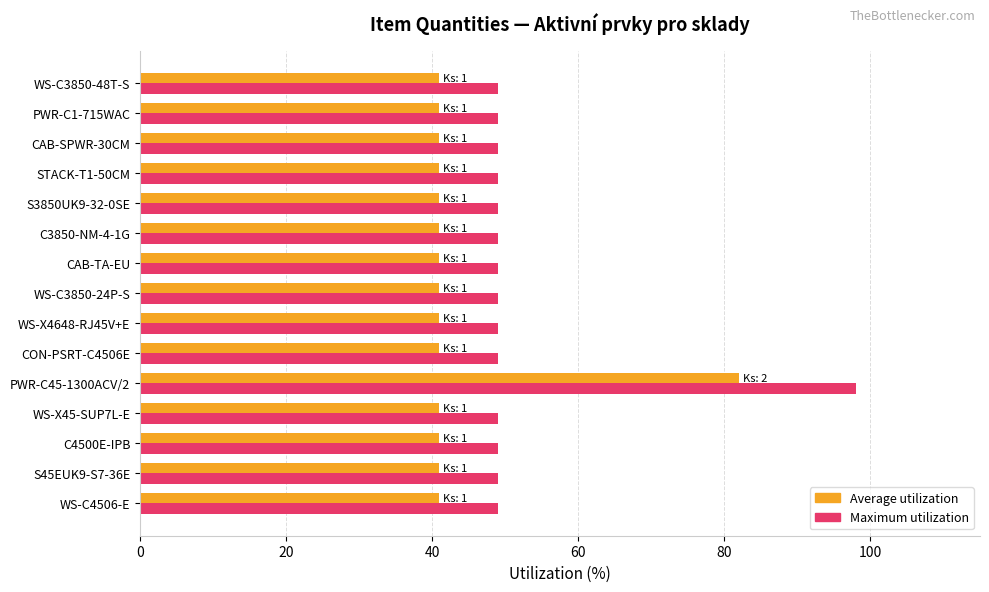

What is the difference between the highest and lowest values at WS-X45-SUP7L-E?

8